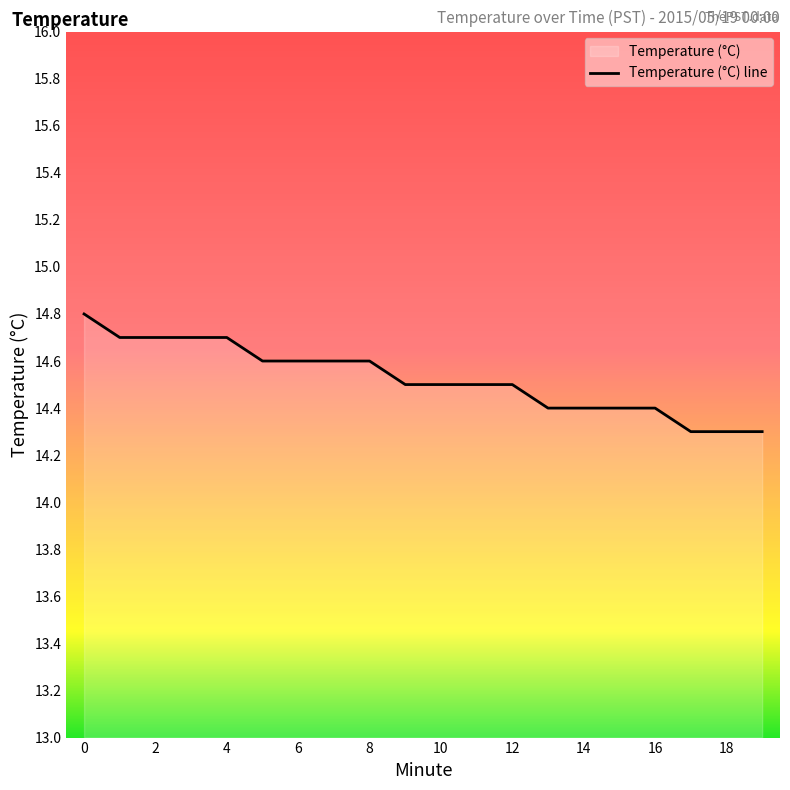

How many categories are shown in the chart?

20